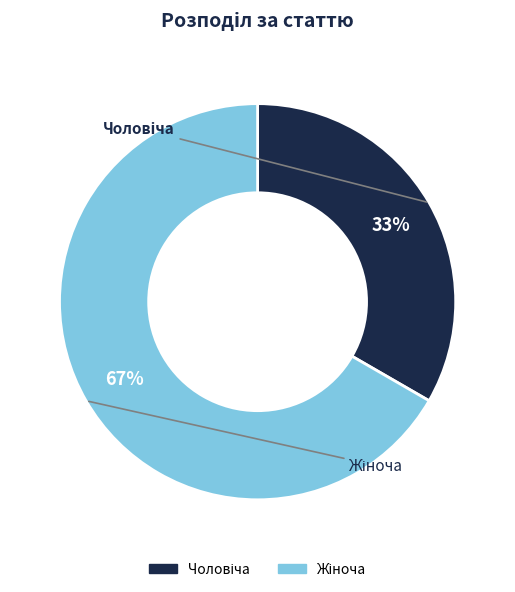

To the nearest percent, what is the average slice percentage?

50%